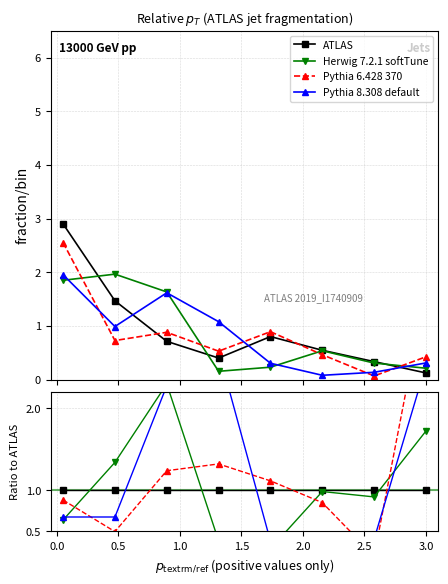

Which series ends up on top after the final intersection of Herwig 7.2.1 softTune and ATLAS?

Herwig 7.2.1 softTune